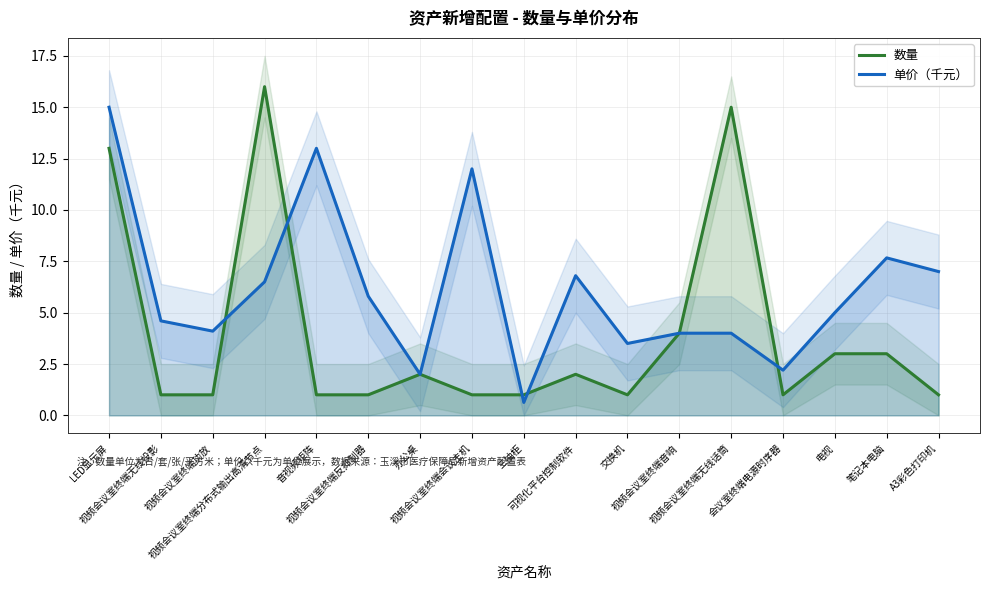

List the series in order of their overall mean, highest first.

单价（千元）, 数量